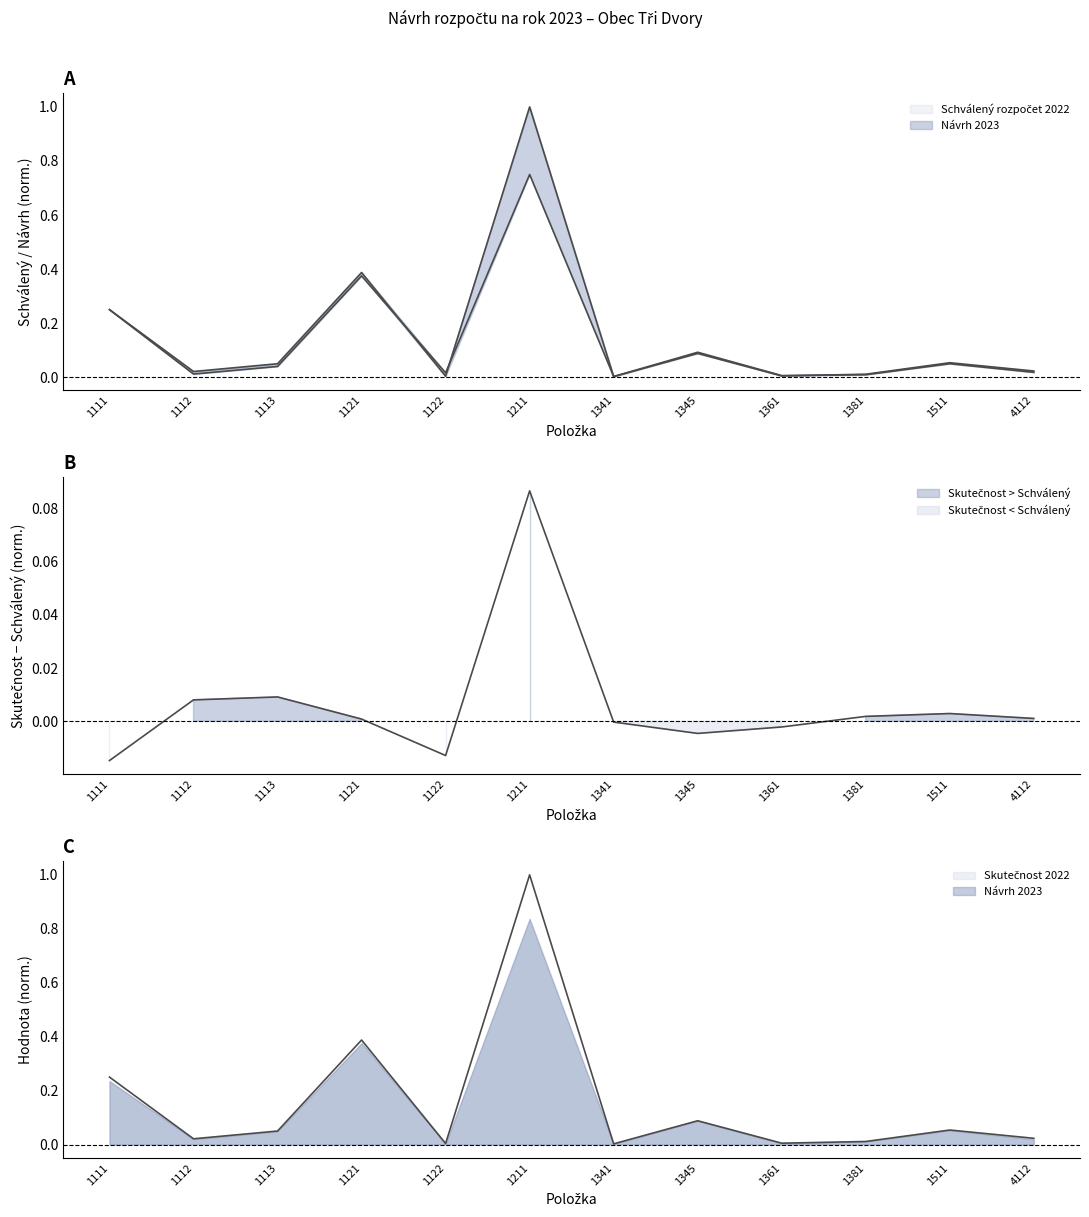

Rank the series by their maximum value, from highest to lowest.

Skutečnost 2022, Návrh 2023, Schválený rozpočet 2022